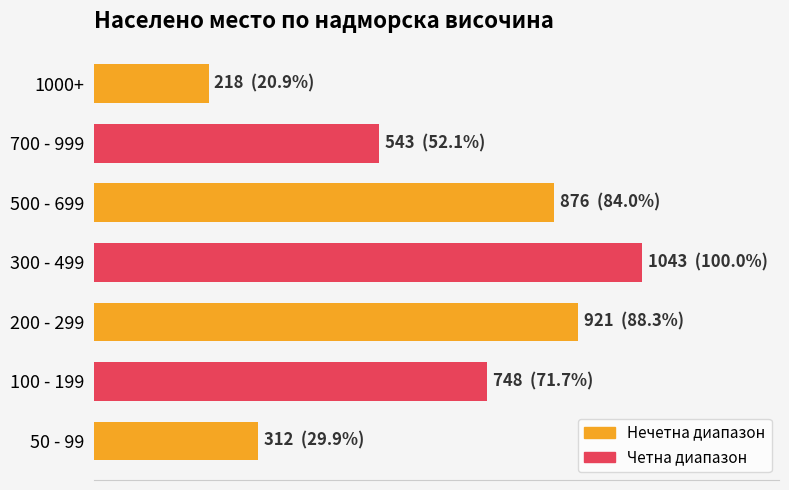

Does the chart contain any negative values?

No